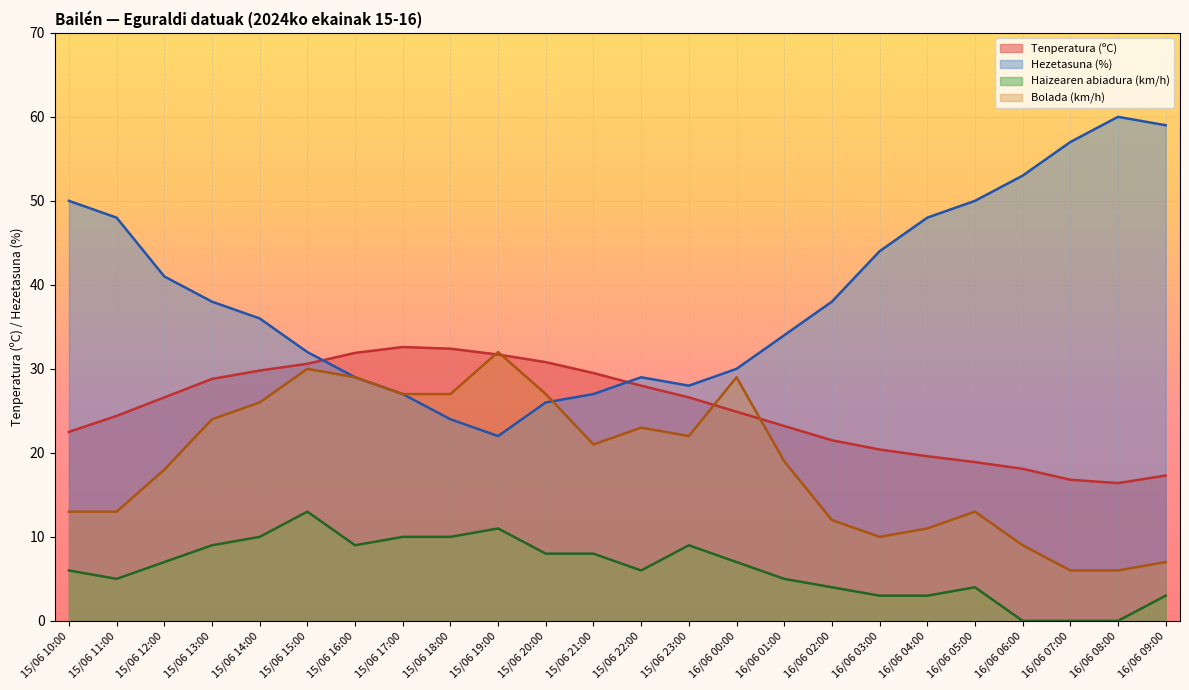

True or false: Tenperatura (ºC) has a value of 32.6 at 15/06 17:00.

True